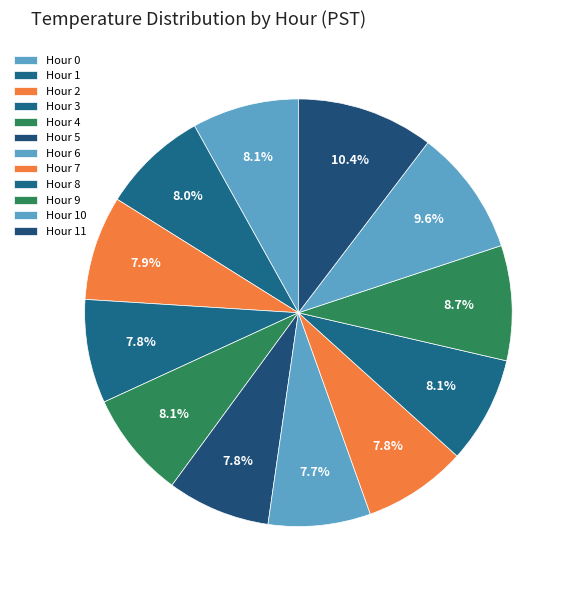

Does Hour 2 represent more than half of the total?

No